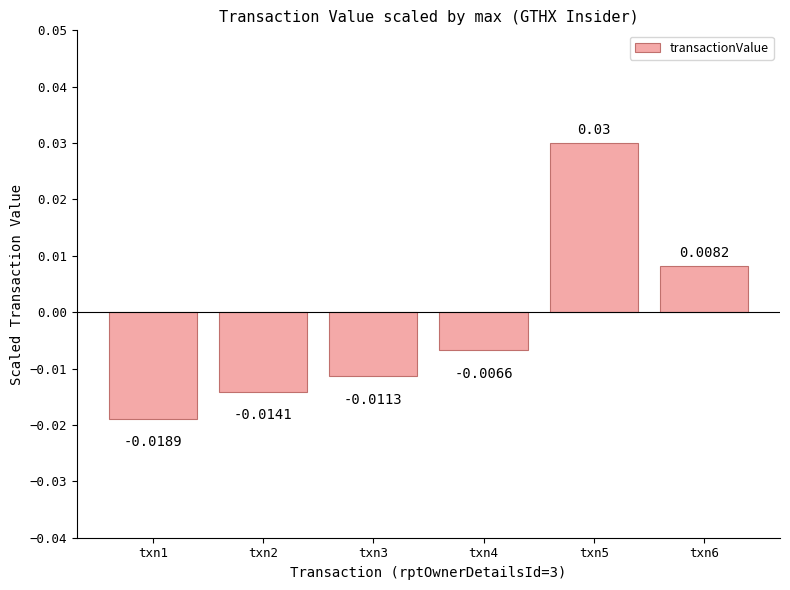

List the labels in order of value, smallest first.

txn1, txn2, txn3, txn4, txn6, txn5